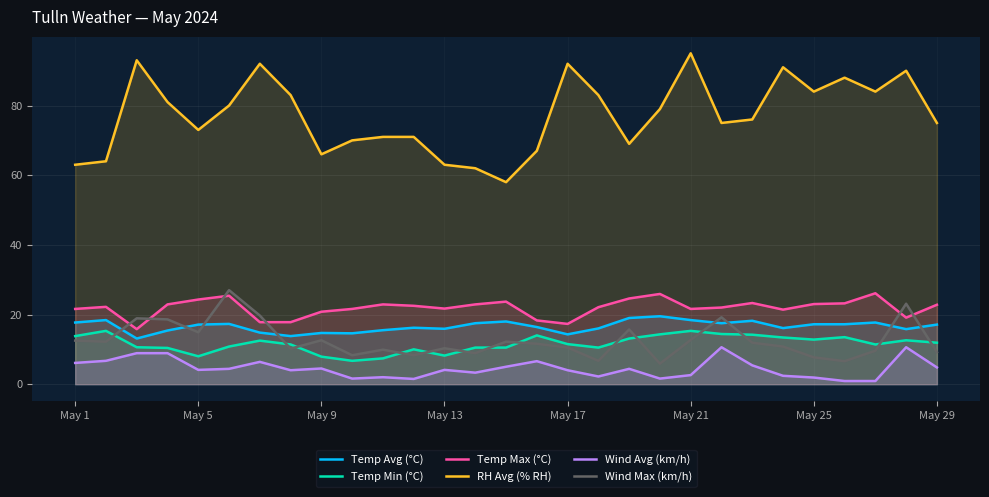

The value of Temp Max (°C) at 17 is 37.6. True or false?

False